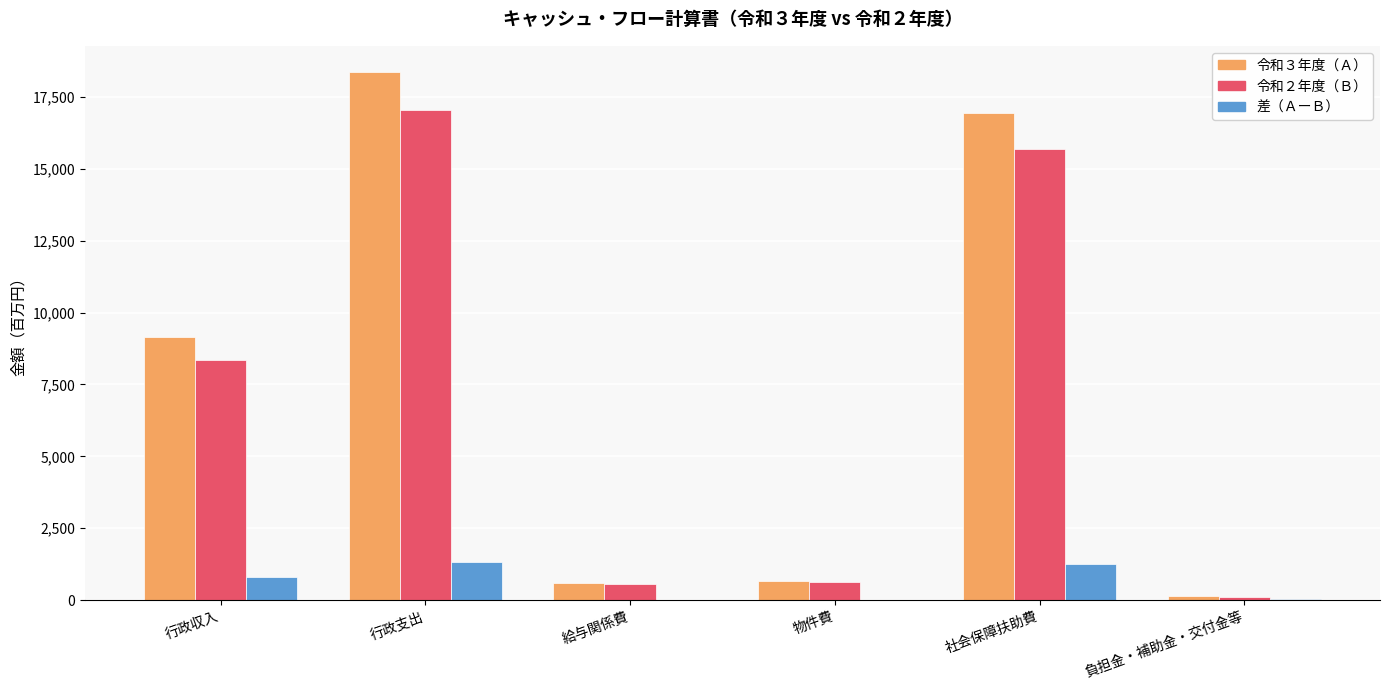

Is the value of 令和３年度（Ａ） at 給与関係費 greater than the value of 令和２年度（Ｂ） at 負担金・補助金・交付金等?

Yes